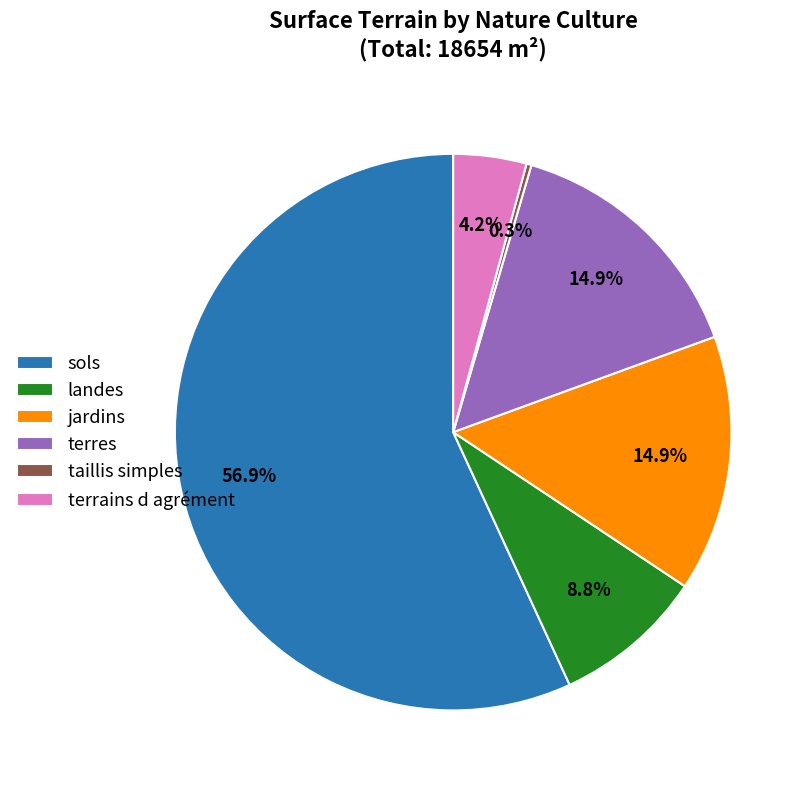

Is there a majority slice in this chart?

Yes